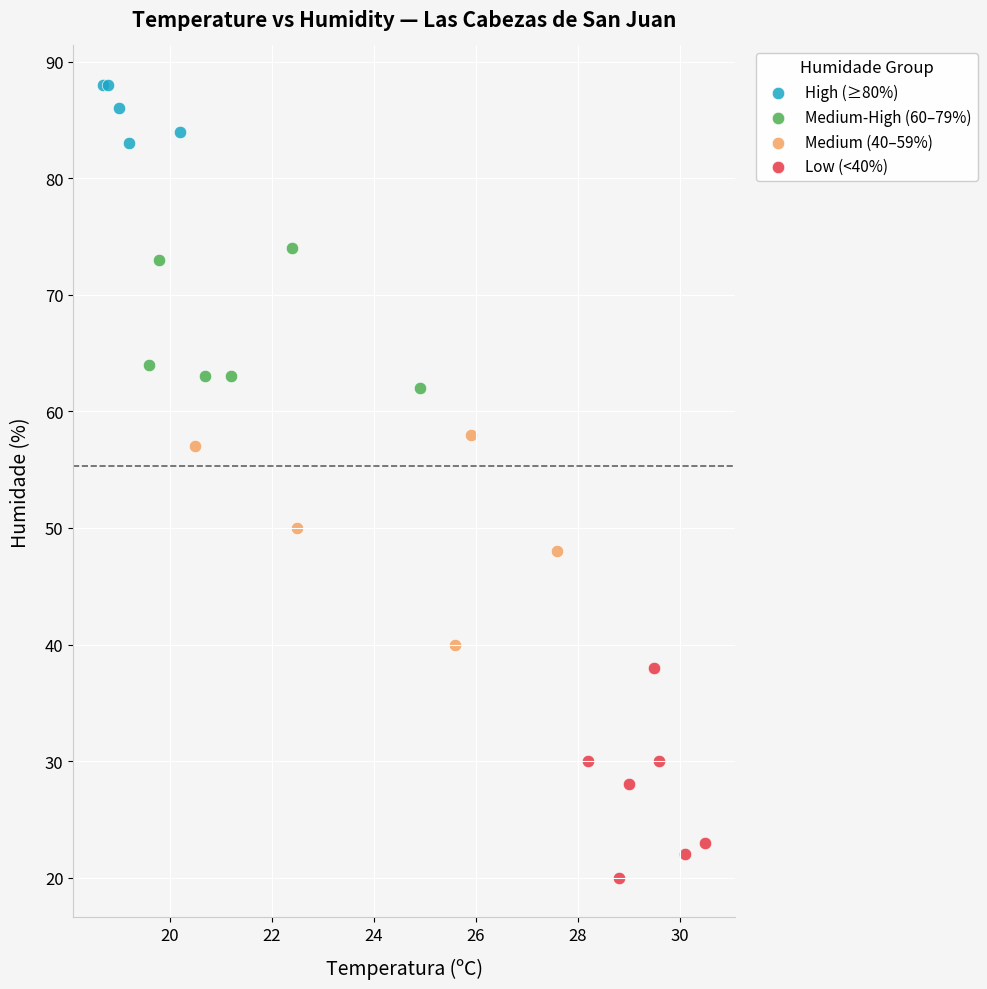

What are all the series names shown in the legend?

High (≥80%), Medium-High (60–79%), Medium (40–59%), Low (<40%)